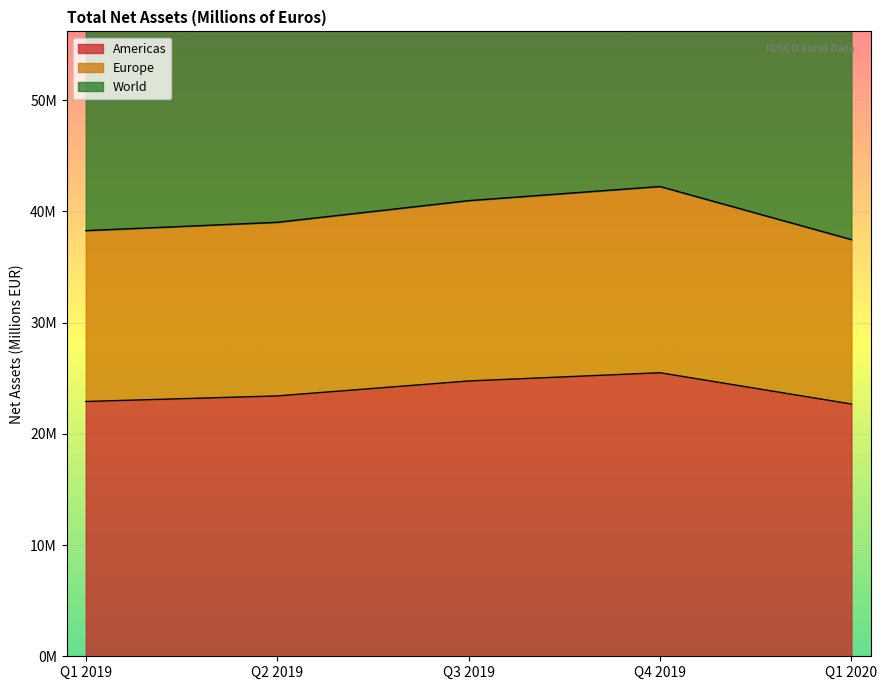

True or false: World and Americas cross at least once.

False